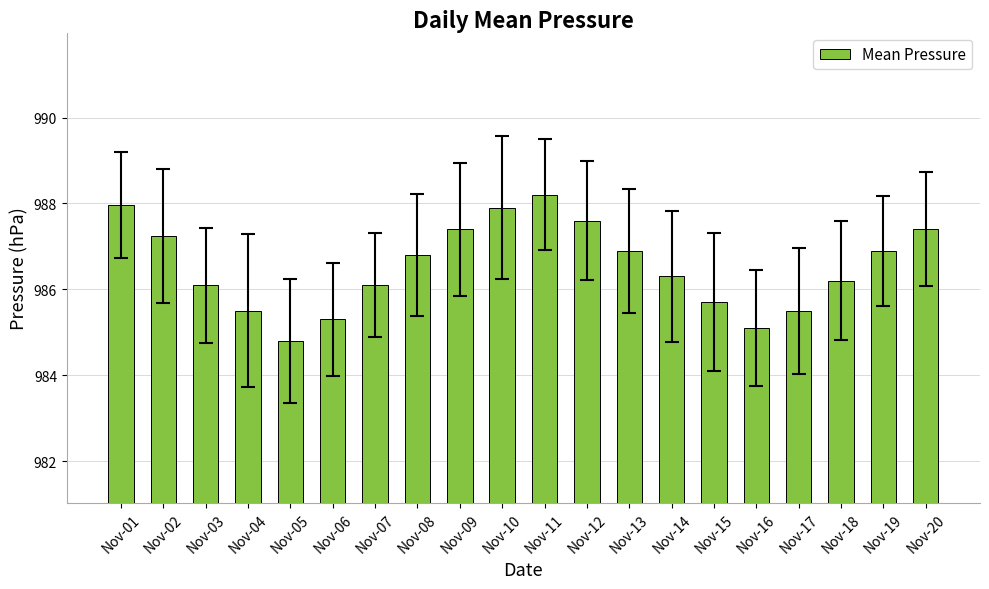

How many bars are there in total?

20